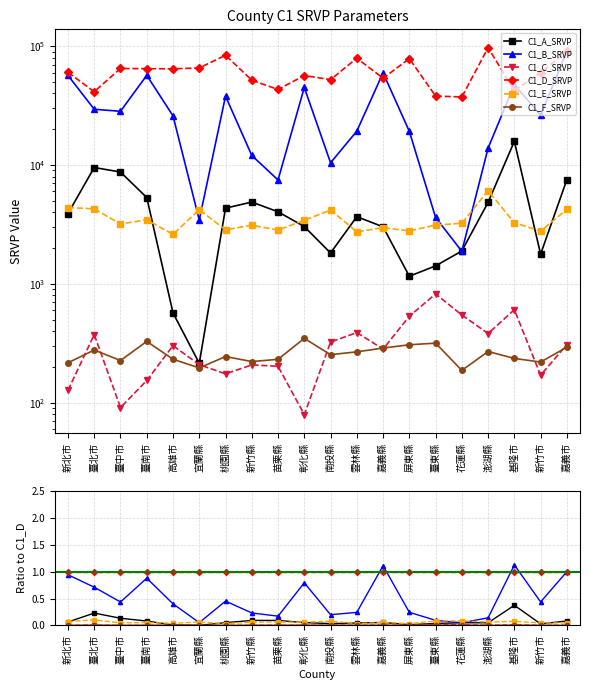

At 臺中市, list the series in order from largest to smallest.

C1_D_SRVP, C1_B_SRVP, C1_A_SRVP, C1_E_SRVP, C1_F_SRVP, C1_C_SRVP